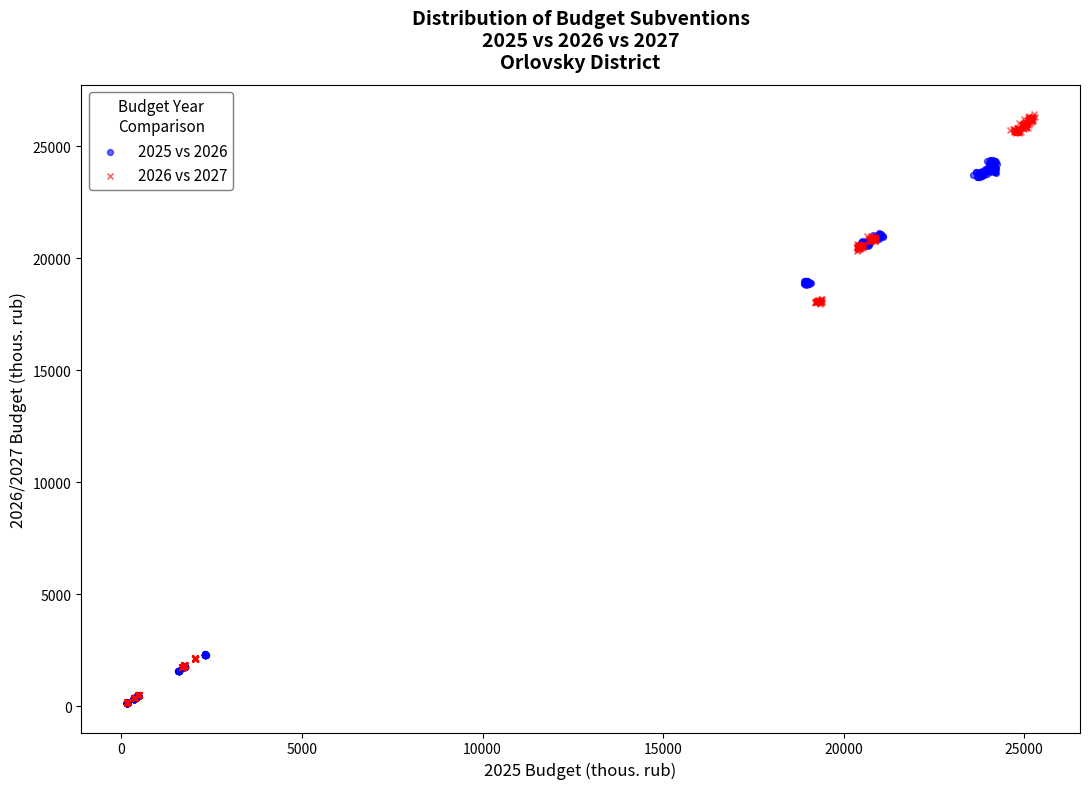

Which series has the largest Y range (max minus min)?

2026 vs 2027